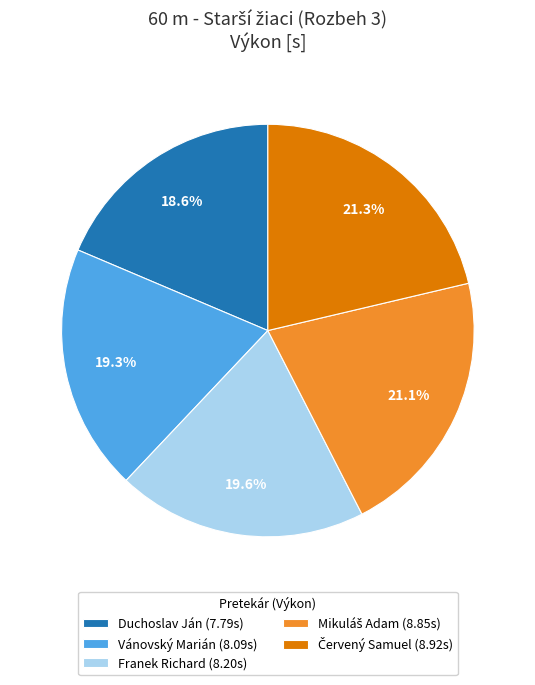

Is there any slice that represents more than half of the pie?

No